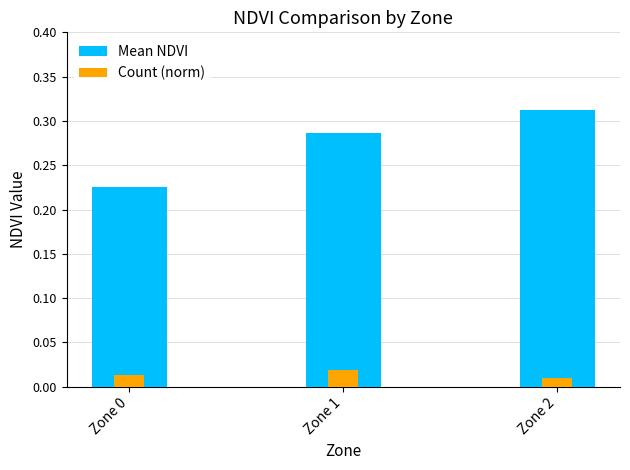

Count the Mean NDVI values in the range 0 to 1.

3